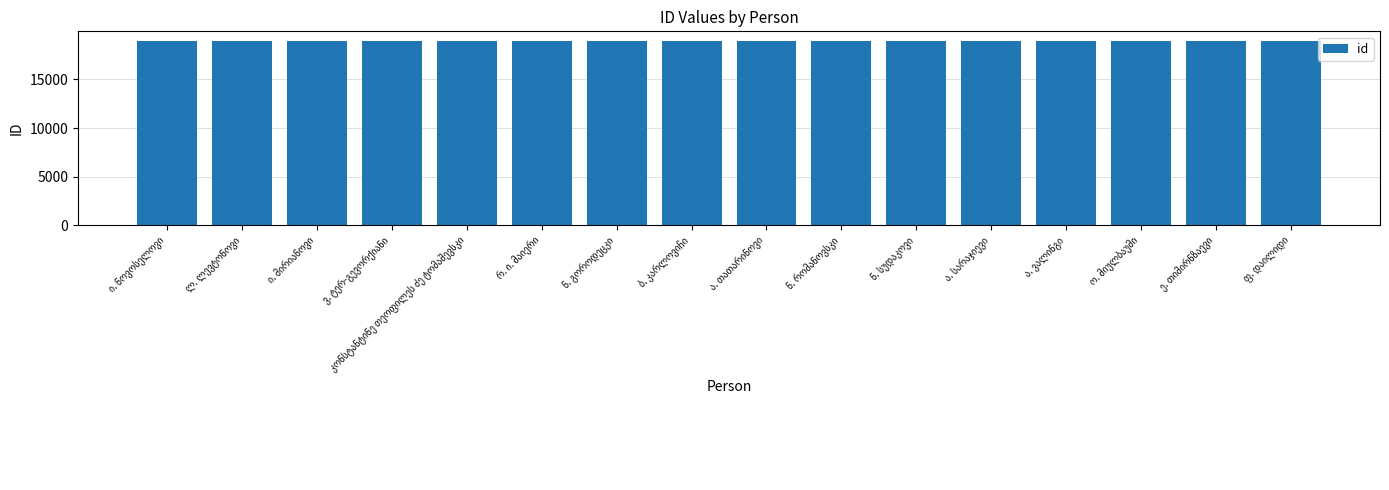

What is the sum of all values?

303832